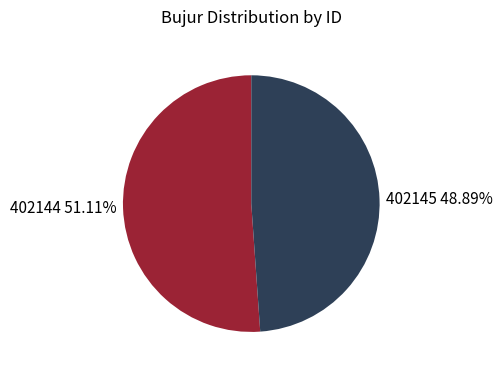

To the nearest percent, what portion does 402144 represent?

51%